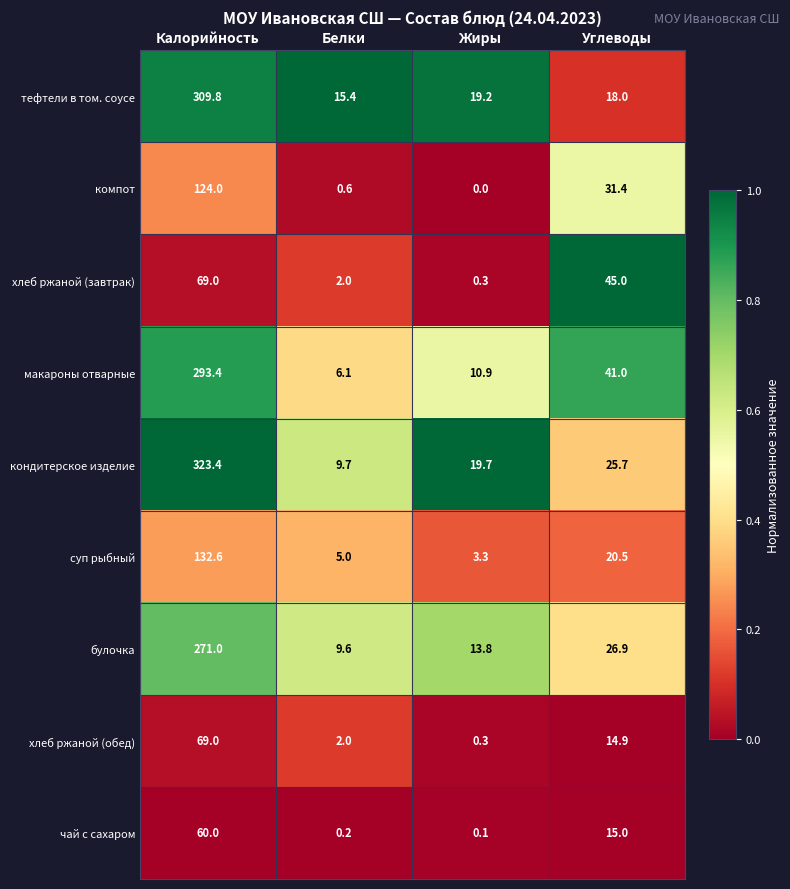

Which series has the largest range (max minus min)?

кондитерское изделие